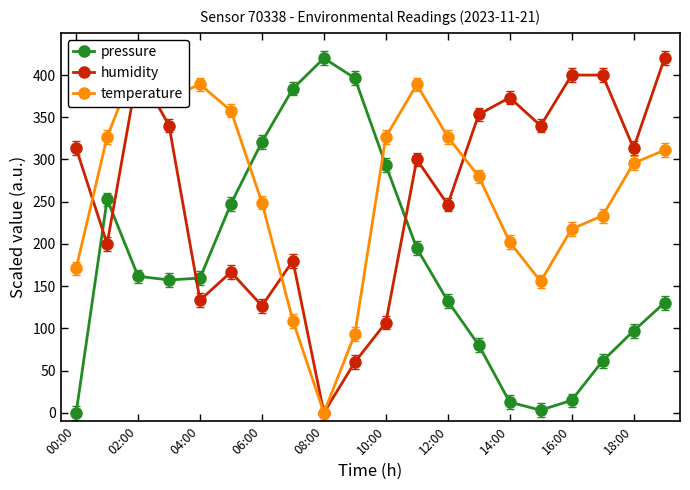

True or false: pressure and humidity intersect in this chart.

True